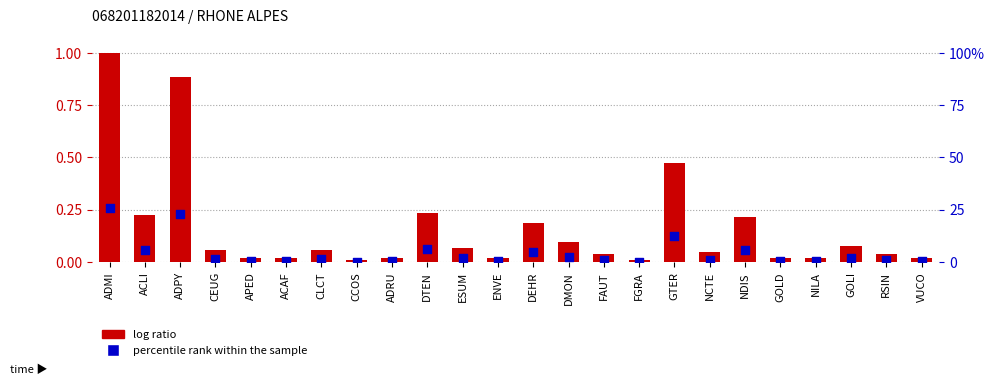

Which series has the largest Y range (max minus min)?

log ratio